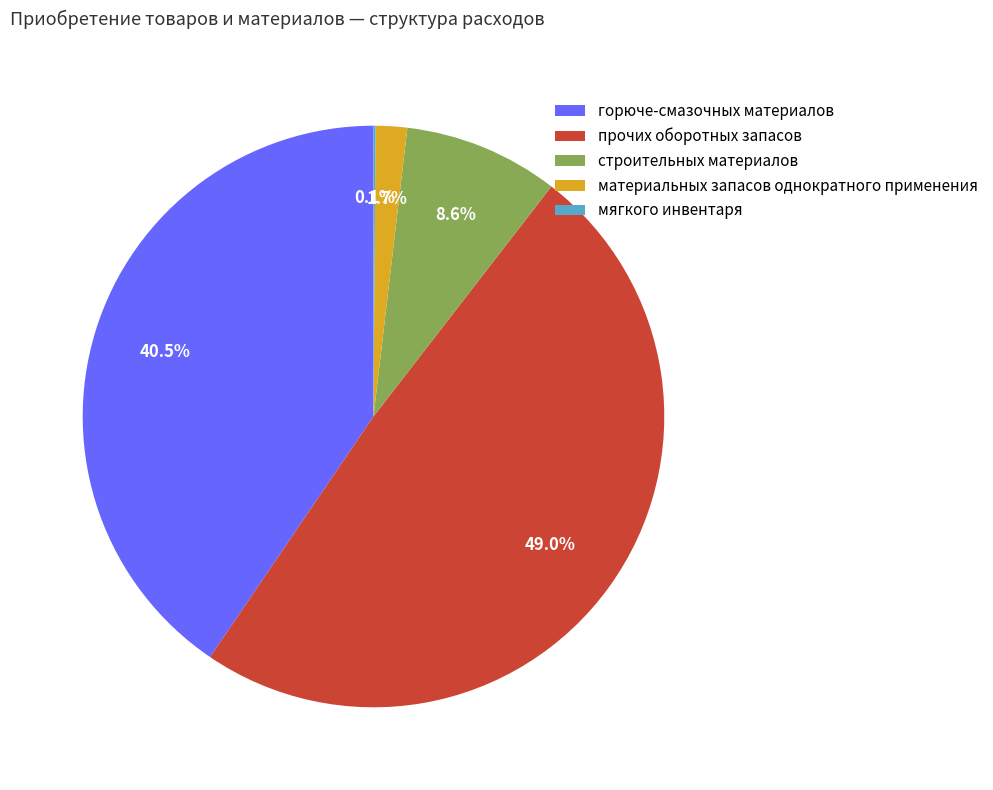

Which has a higher value, строительных материалов or прочих оборотных запасов?

прочих оборотных запасов